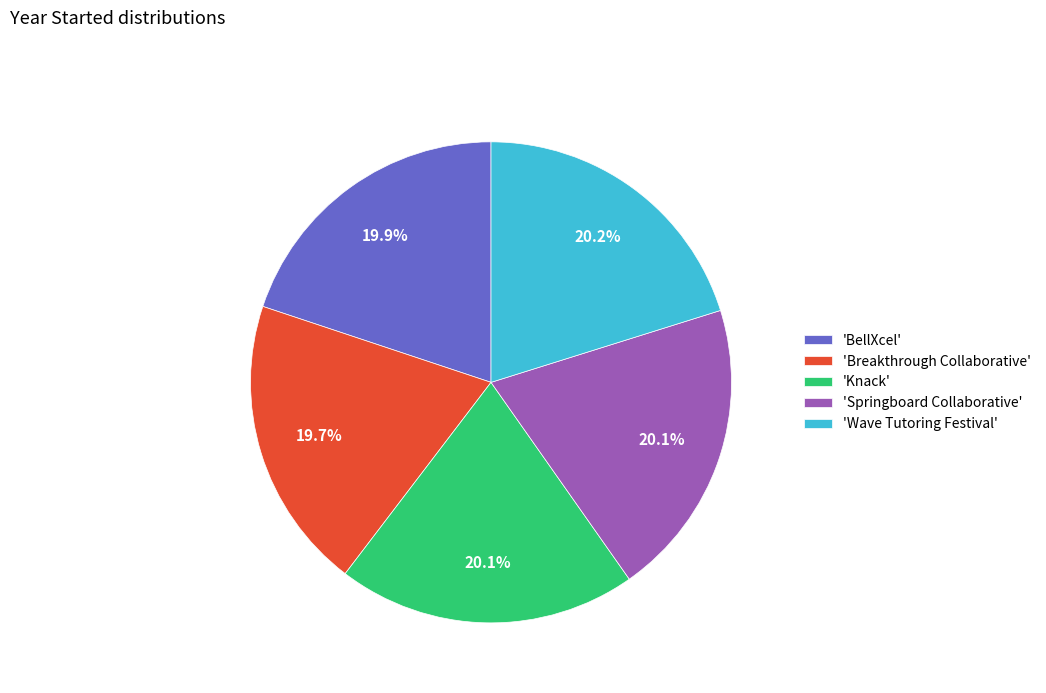

Approximately how many times larger is the value at 'BellXcel' compared to 'Breakthrough Collaborative'?

1.0